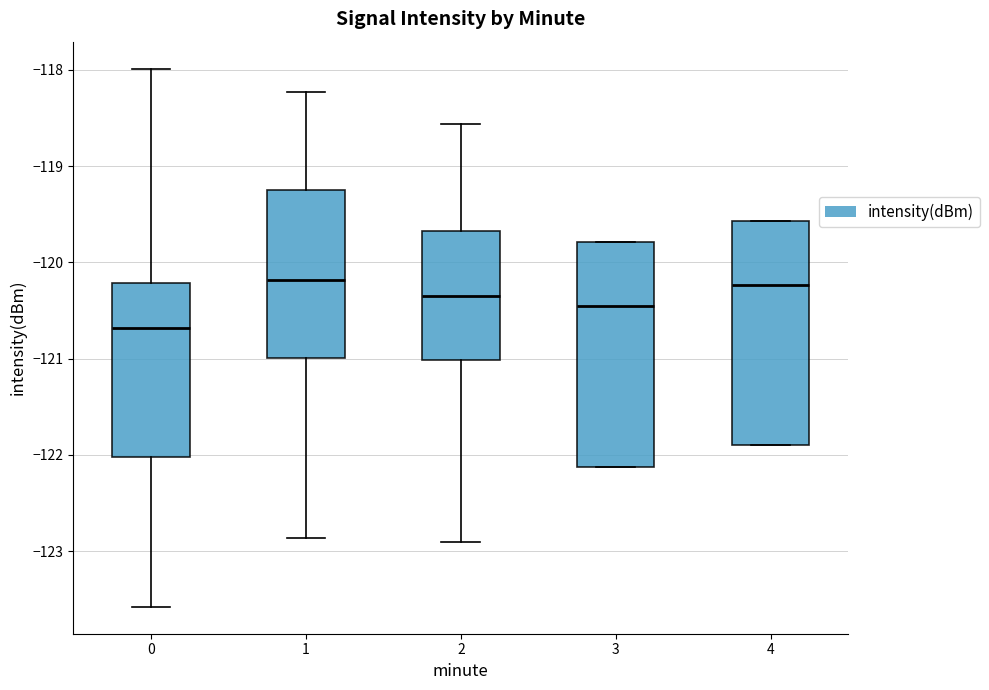

Reading left to right, transcribe this box plot: for each box, give where its median line is, the range the box spans, and where its two whiskers end, as read against the y-axis. The values are not printed on the chart, so give them approximately, as read against the axis.

0: median -120.7, box -122.0 to -120.2, whiskers -123.6 to -118.0
1: median -120.2, box -121.0 to -119.3, whiskers -122.9 to -118.2
2: median -120.3, box -121.0 to -119.7, whiskers -122.9 to -118.6
3: median -120.5, box -122.1 to -119.8, whiskers -122.1 to -119.8
4: median -120.2, box -121.9 to -119.6, whiskers -121.9 to -119.6